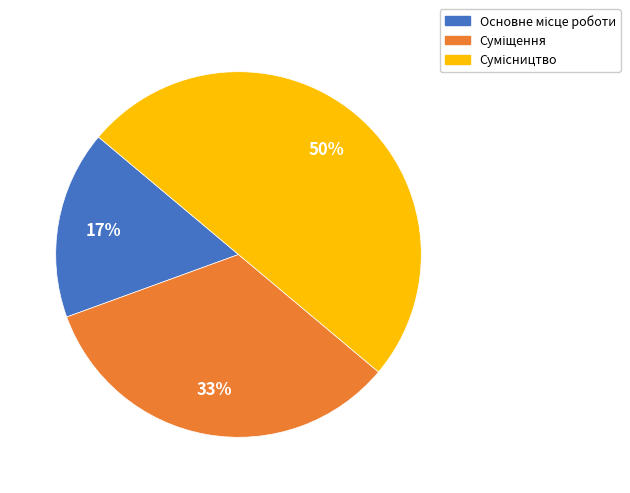

To the nearest percent, what is the average slice percentage?

33%